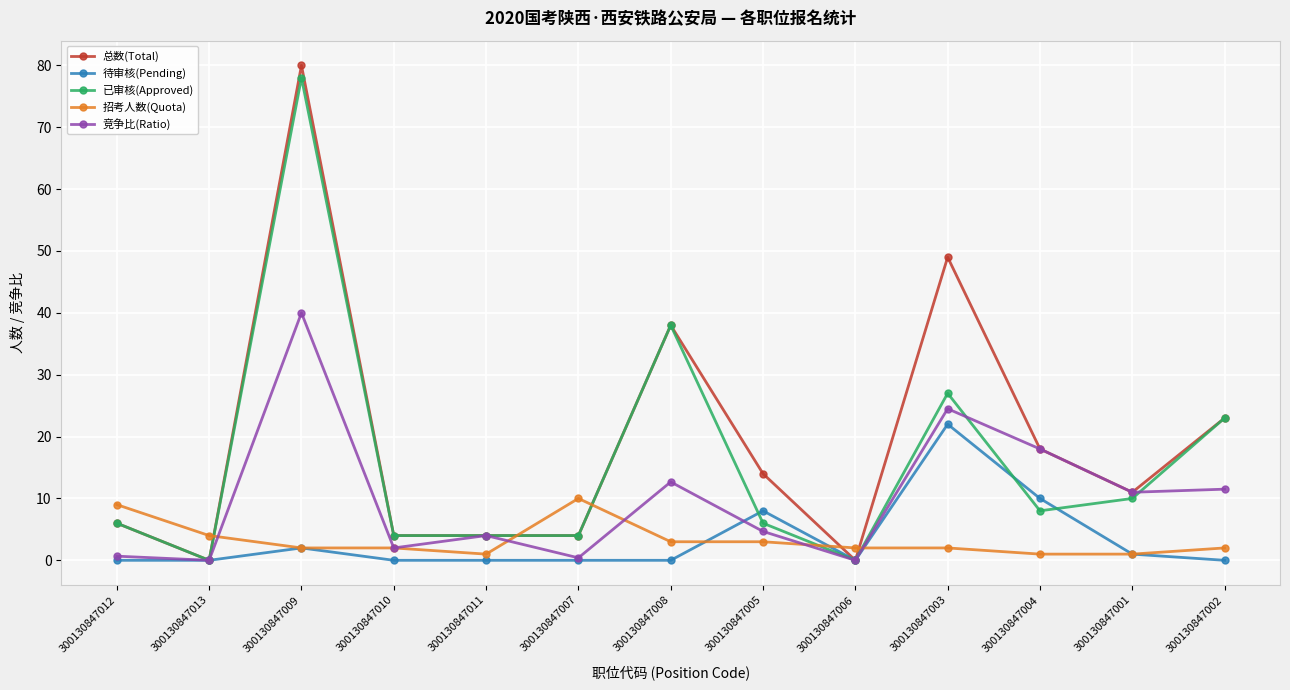

Is it true that 招考人数(Quota) equals 2.0 at 300130847003?

True